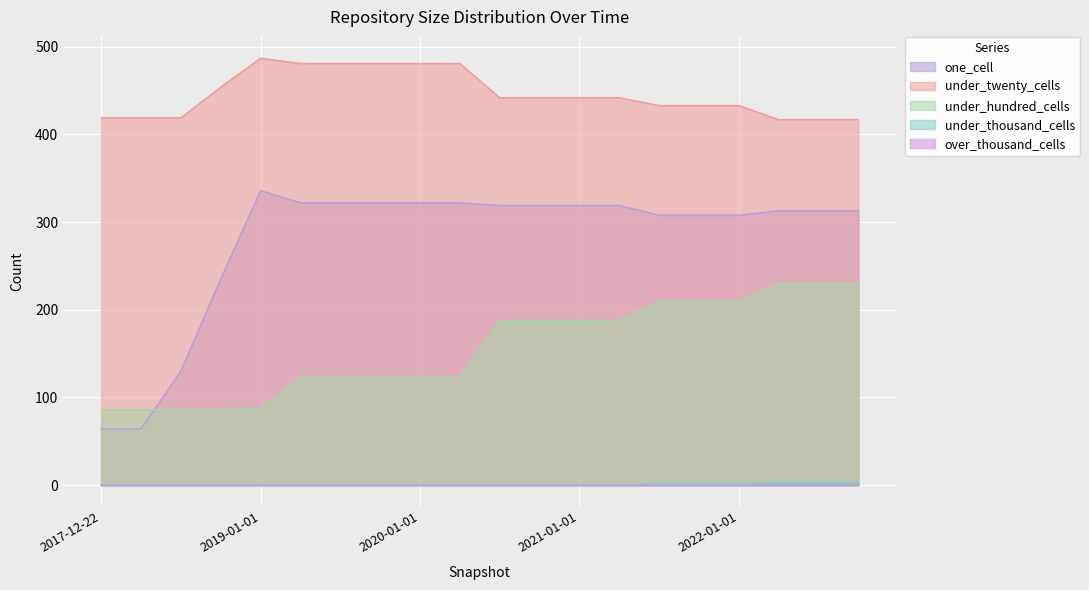

How many distinct data groups are displayed?

5